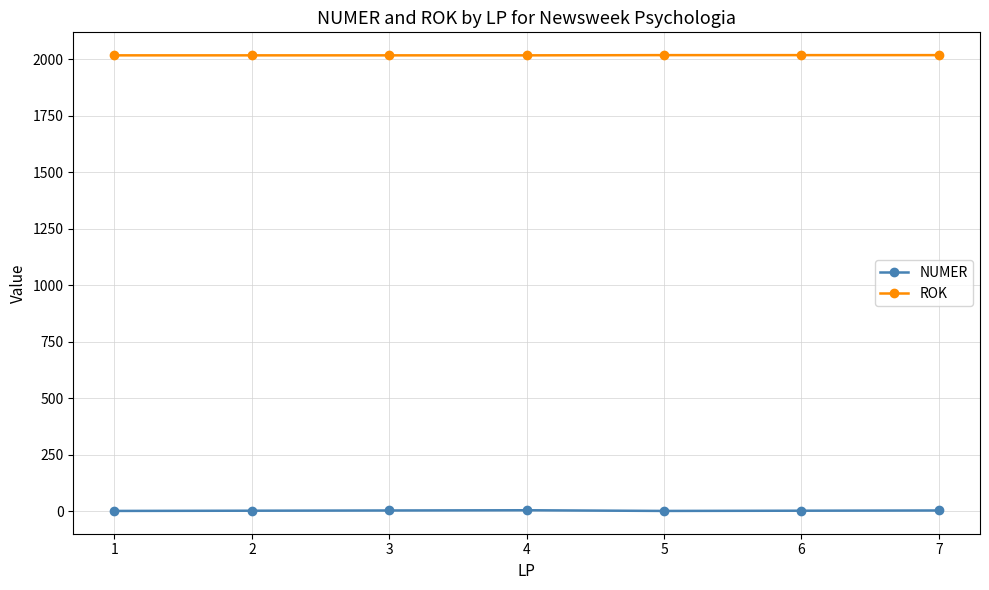

True or false: ROK has a value of 3003 at 2.

False